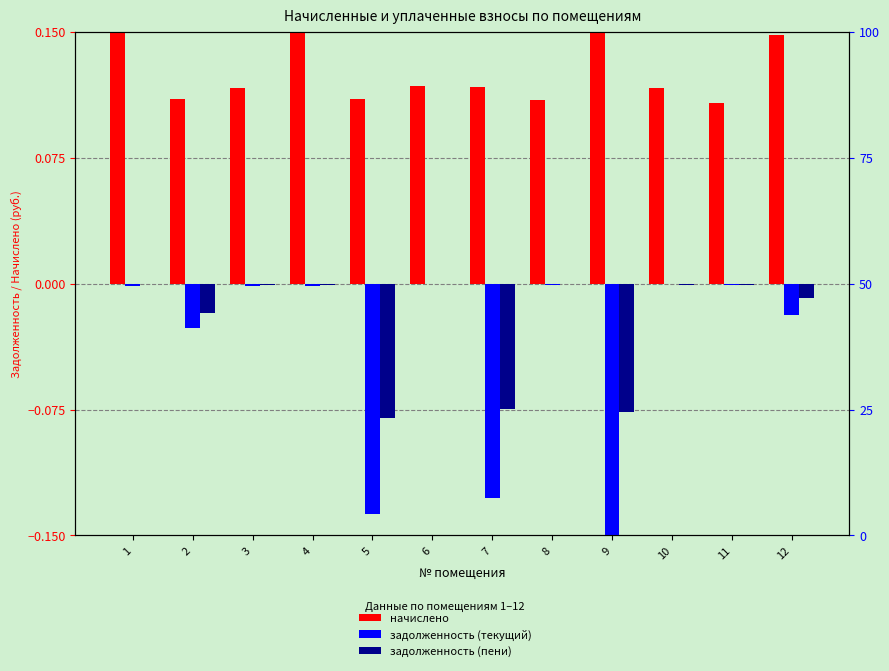

Which series changed the most between 6 and 7?

задолженность (текущий) (scaled)